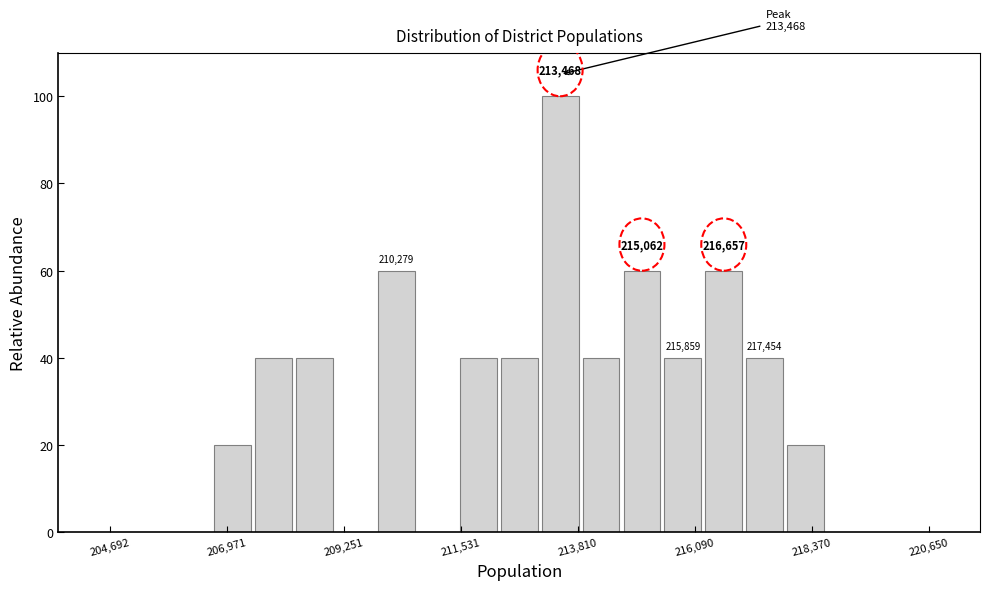

Read against the x-axis, roughly where is the centre of the tallest bar?

213500